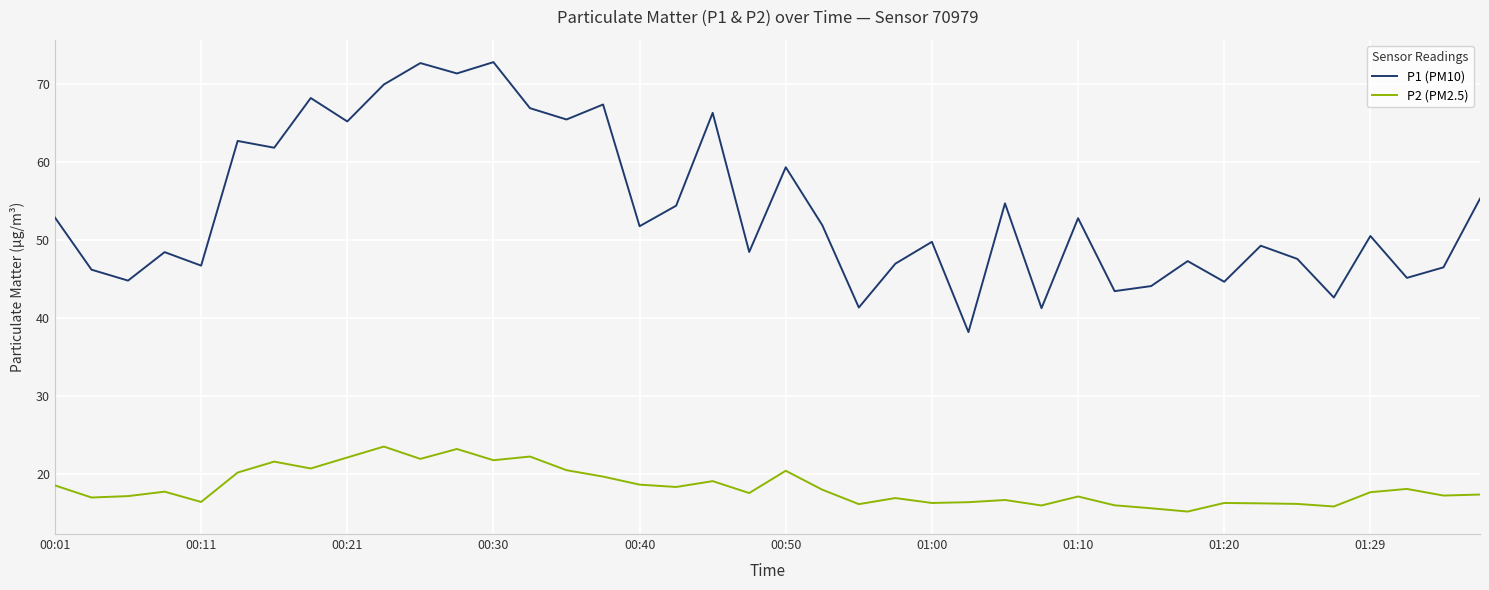

True or false: P2 (PM2.5) and P1 (PM10) intersect in this chart.

False